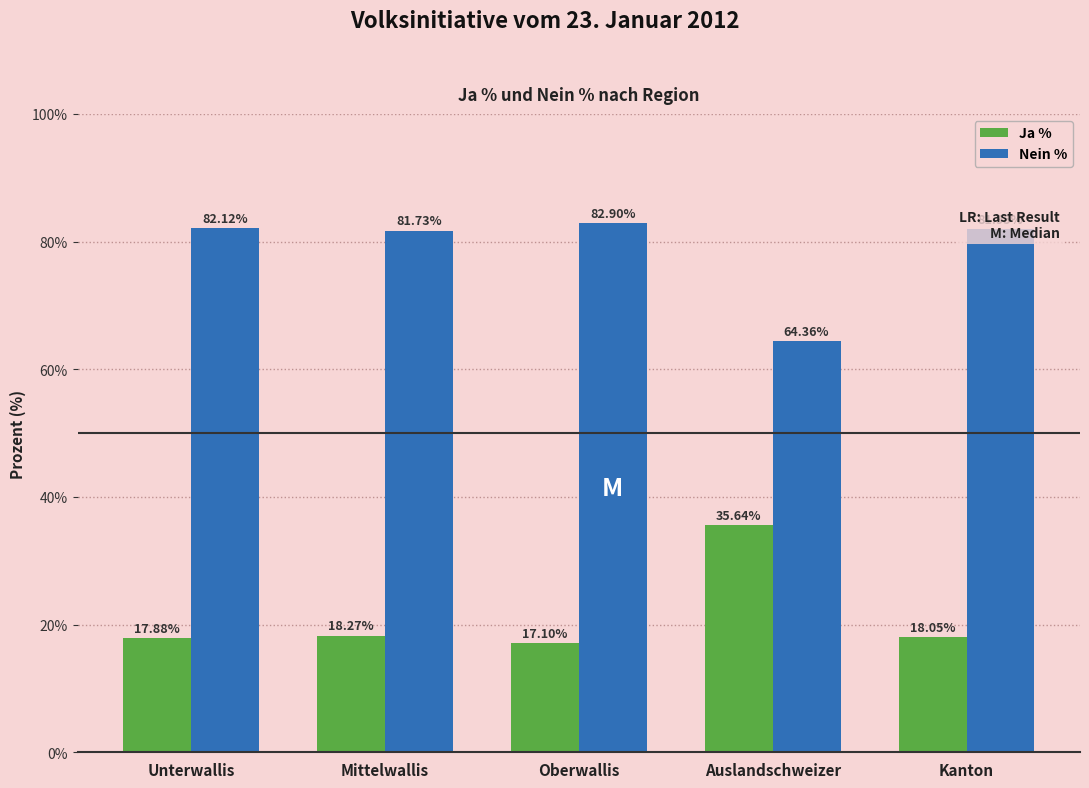

Reading left to right, transcribe all the data shown in this chart.

Ja %: Unterwallis=17.9	Mittelwallis=18.3	Oberwallis=17.1	Auslandschweizer=35.6	Kanton=18.1
Nein %: Unterwallis=82.1	Mittelwallis=81.7	Oberwallis=82.9	Auslandschweizer=64.4	Kanton=82.0